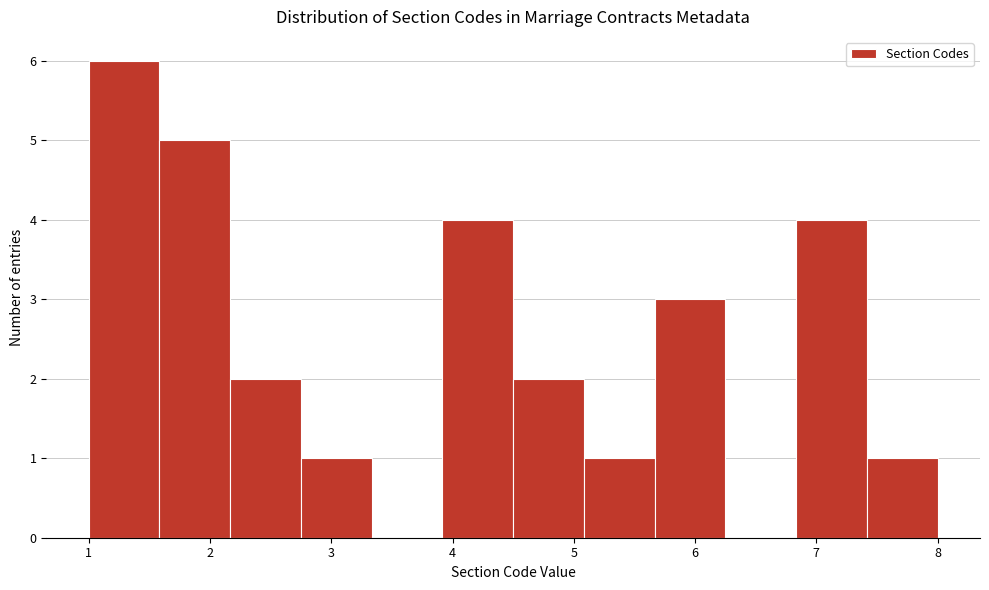

Reading left to right, list every bar in this chart as the range it spans on the x-axis followed by its height. Neither the bar edges nor the heights are printed on the chart, so give them approximately, as read against the axes.

1.0 to 1.6: 6
1.6 to 2.2: 5
2.2 to 2.8: 2
2.8 to 3.3: 1
3.3 to 3.9: 0
3.9 to 4.5: 4
4.5 to 5.1: 2
5.1 to 5.7: 1
5.7 to 6.3: 3
6.3 to 6.8: 0
6.8 to 7.4: 4
7.4 to 8.0: 1